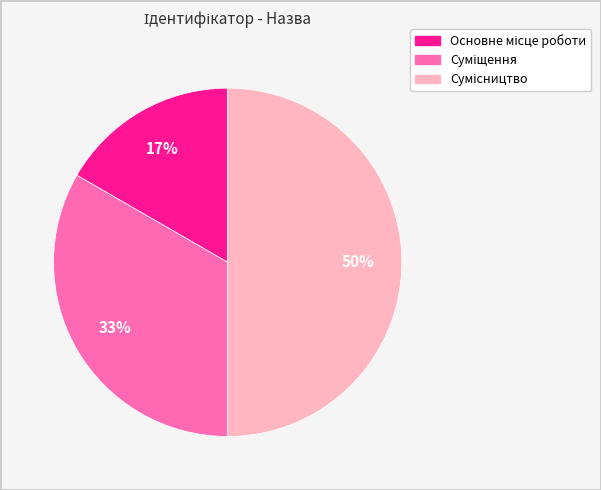

Count the number of slices in the pie.

3